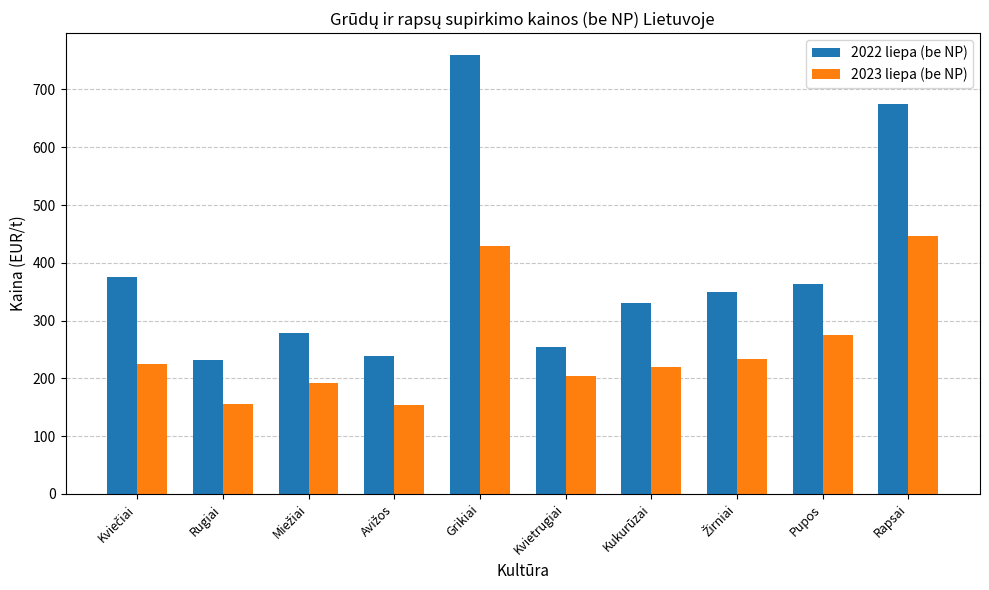

What is the average value of the 2022 liepa (be NP) series?

385.5